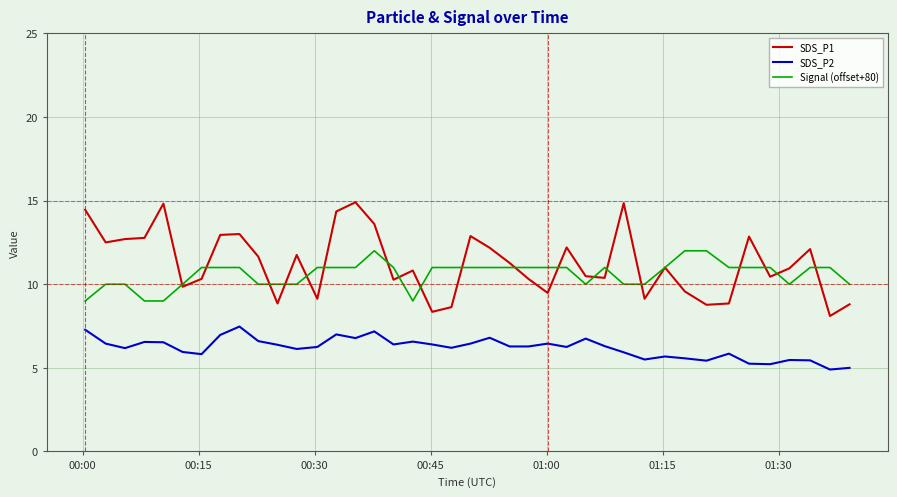

What is the highest value of the Signal (offset+80) series?

12.0